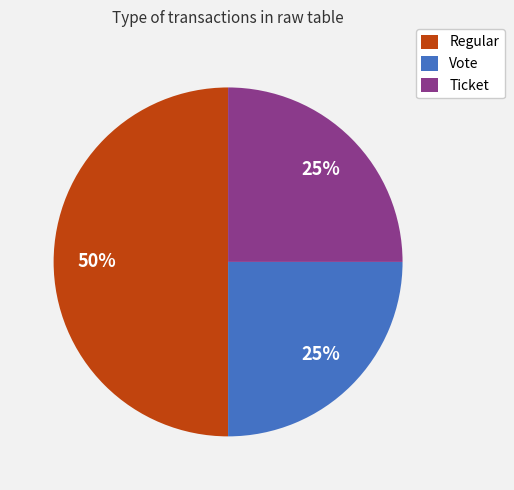

What is the ratio of the value at Vote to the value at Regular?

0.5